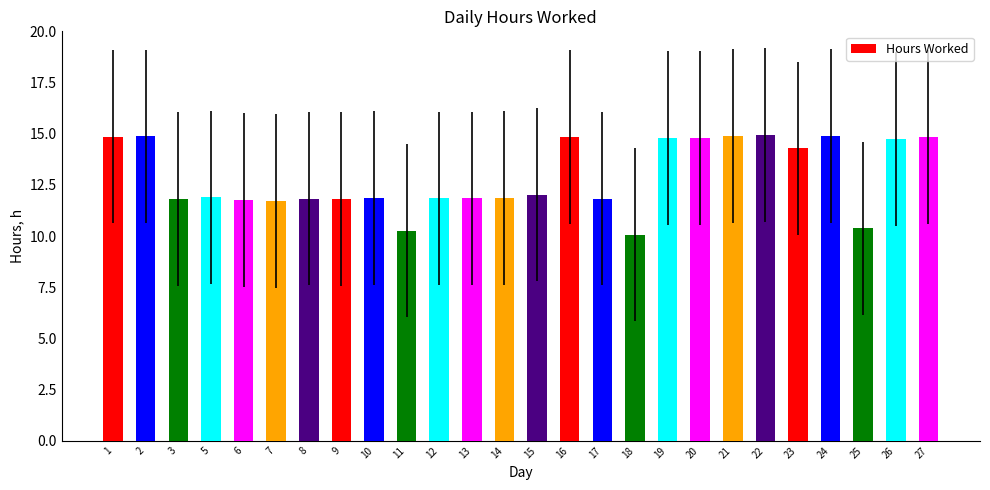

Is it true that the value at 21 is 14.9?

True